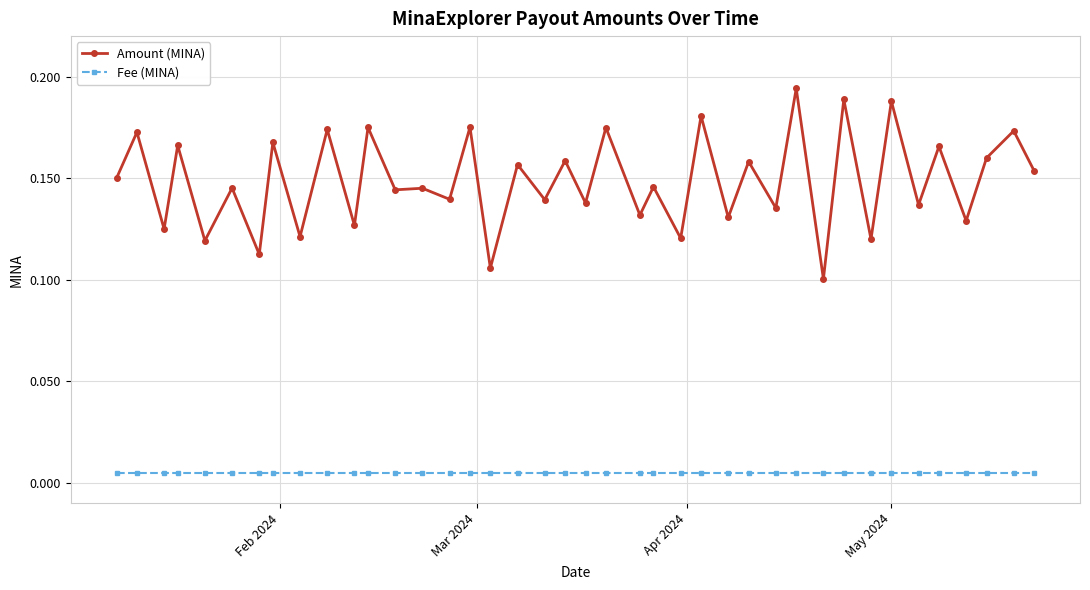

Rank the series by their average value, from lowest to highest.

Fee (MINA), Amount (MINA)